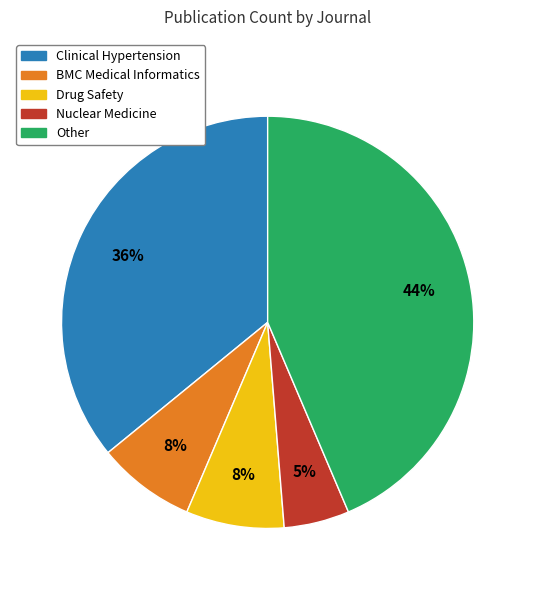

Combined, do BMC Medical Informatics and Clinical Hypertension account for over 50%?

No